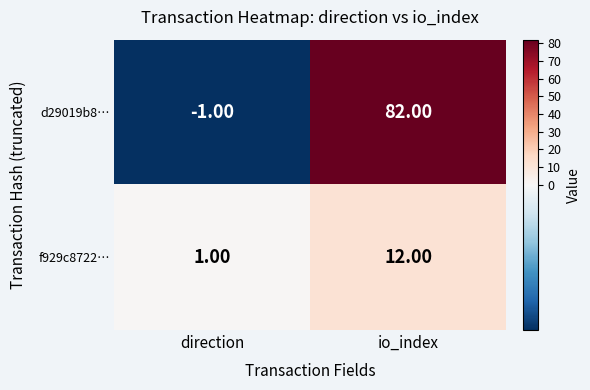

Which series changed the most between direction and io_index?

d29019b8…